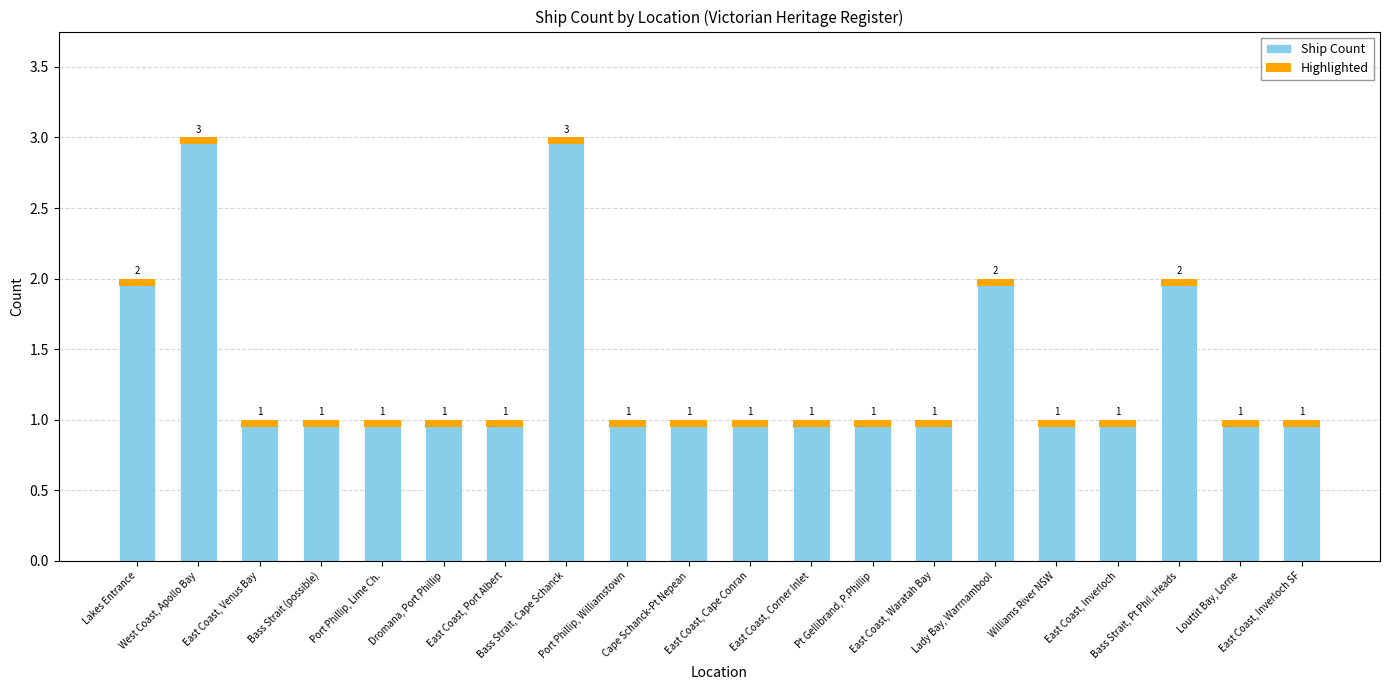

How many bars are there in total?

40